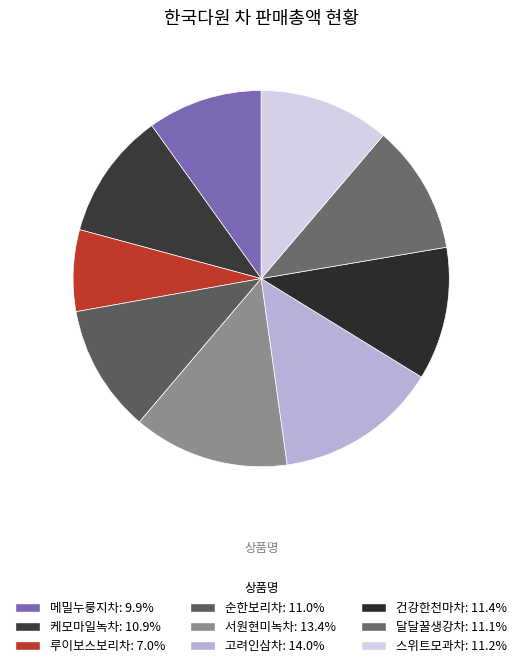

What is the total percentage of 스위트모과차 and 고려인삼차?

25.2%